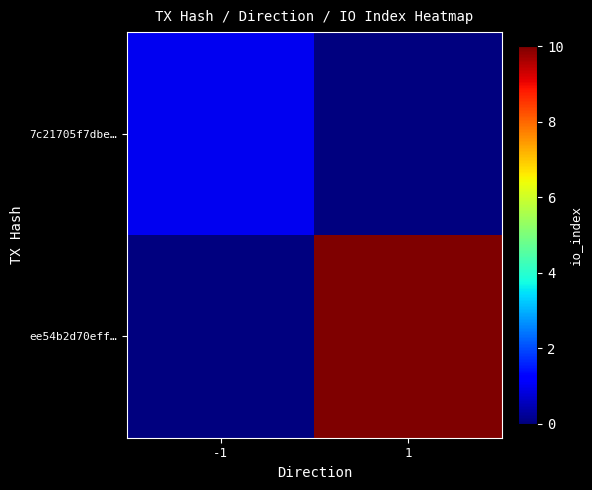

Which series has the largest total across all categories?

ee54b2d70eff…